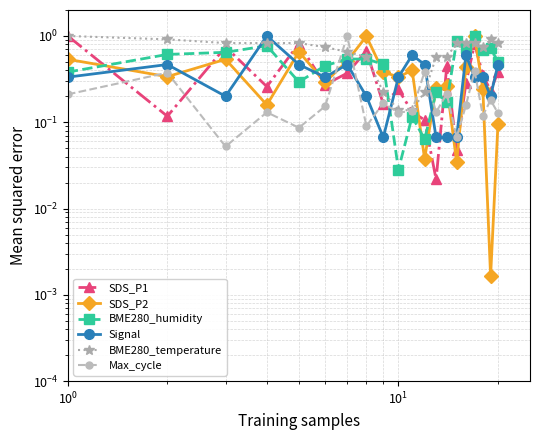

Is it true that SDS_P2 equals 1.6 at 7?

False